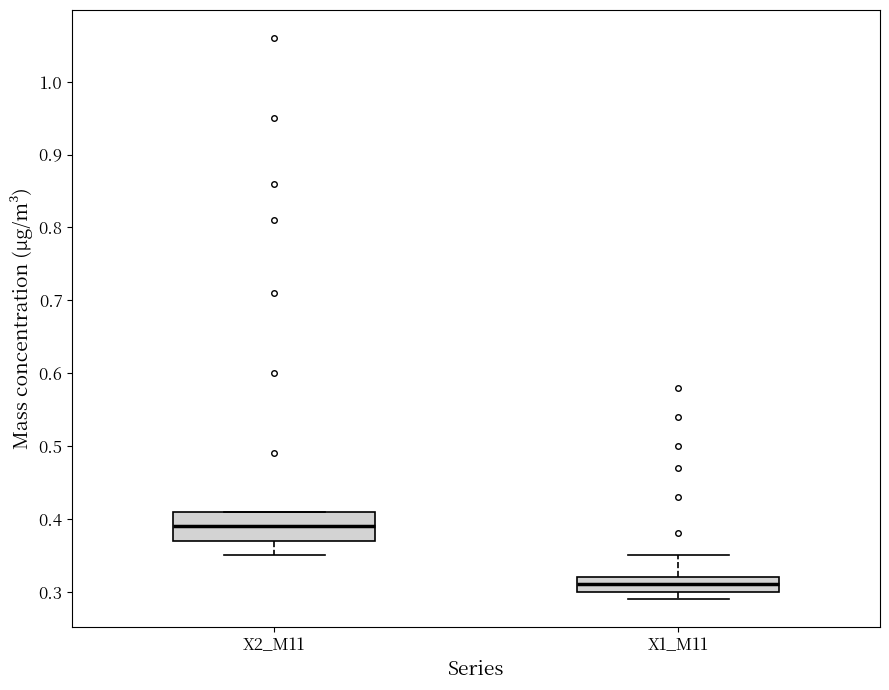

Which box has the lowest median line?

X1_M11